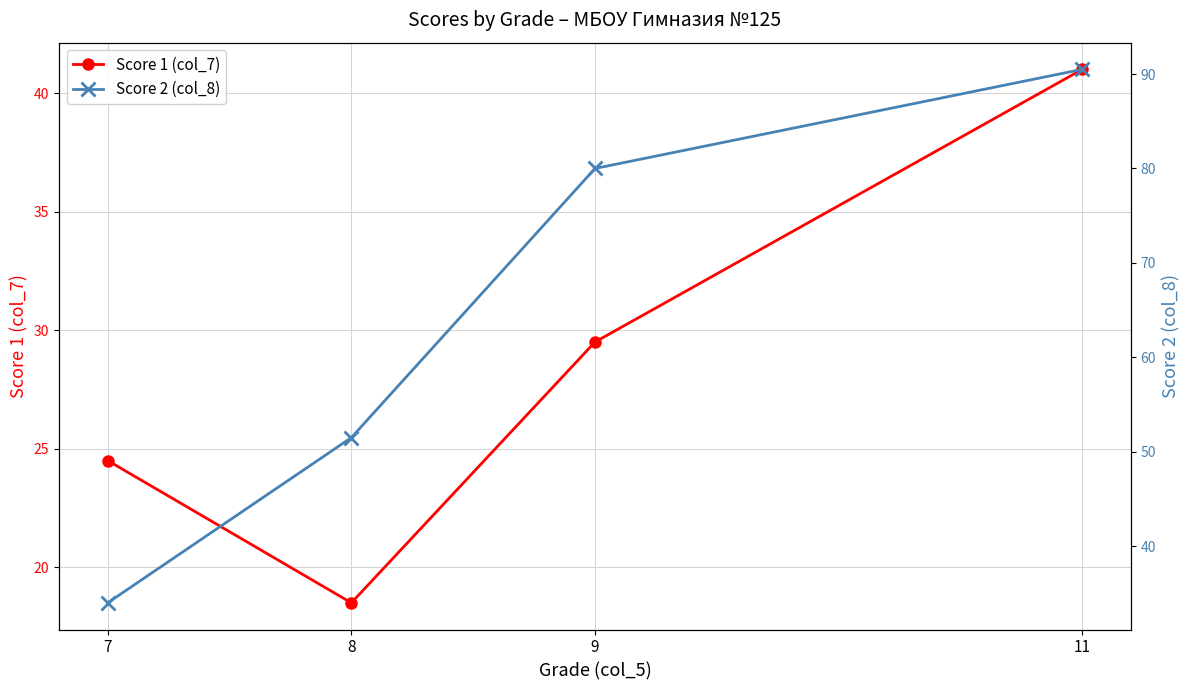

Rank the categories by Score 1 (col_7) value from lowest to highest.

8, 7, 9, 11